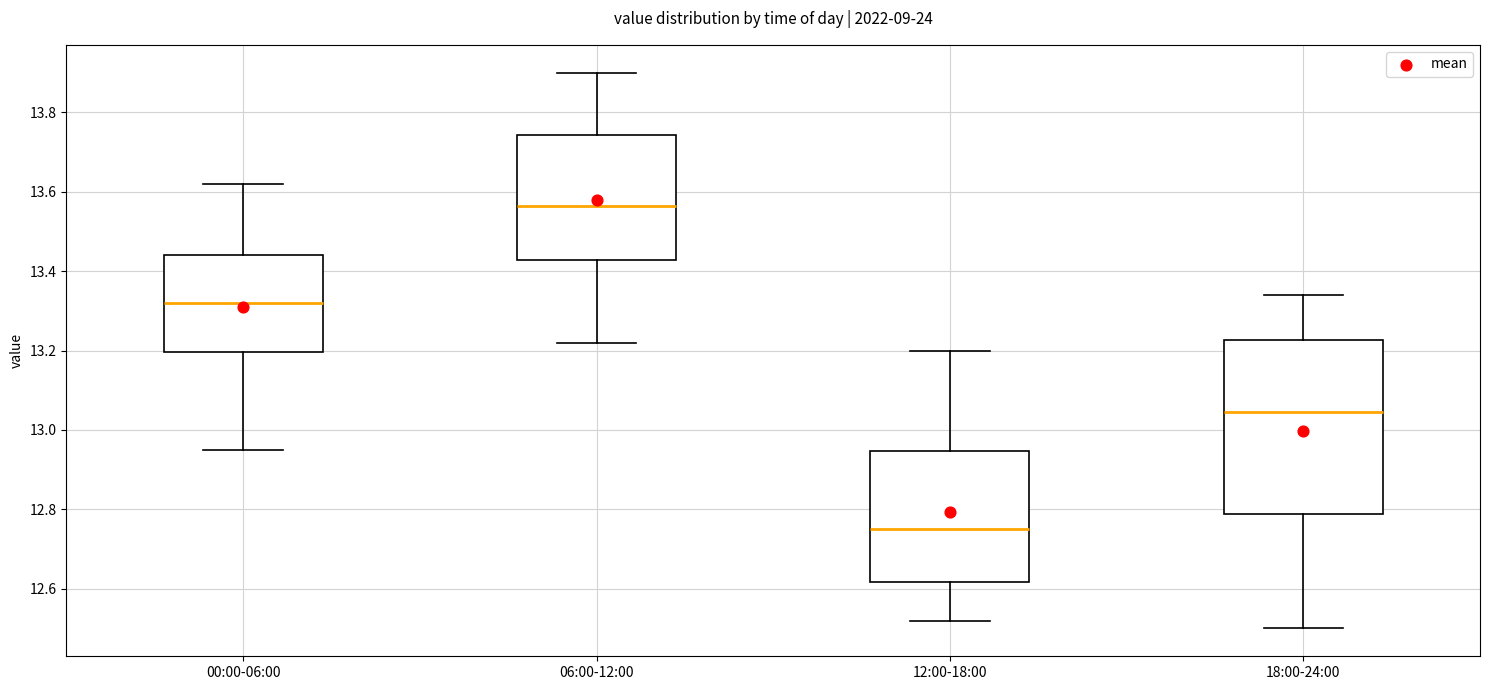

Which box is the tallest, from its lower edge to its upper edge?

18:00-24:00